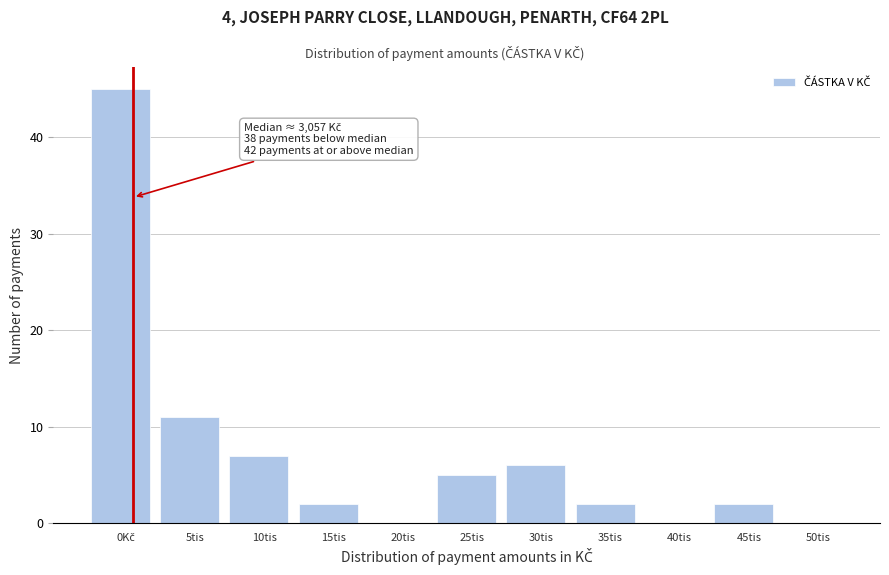

What is the sum of all values?

80